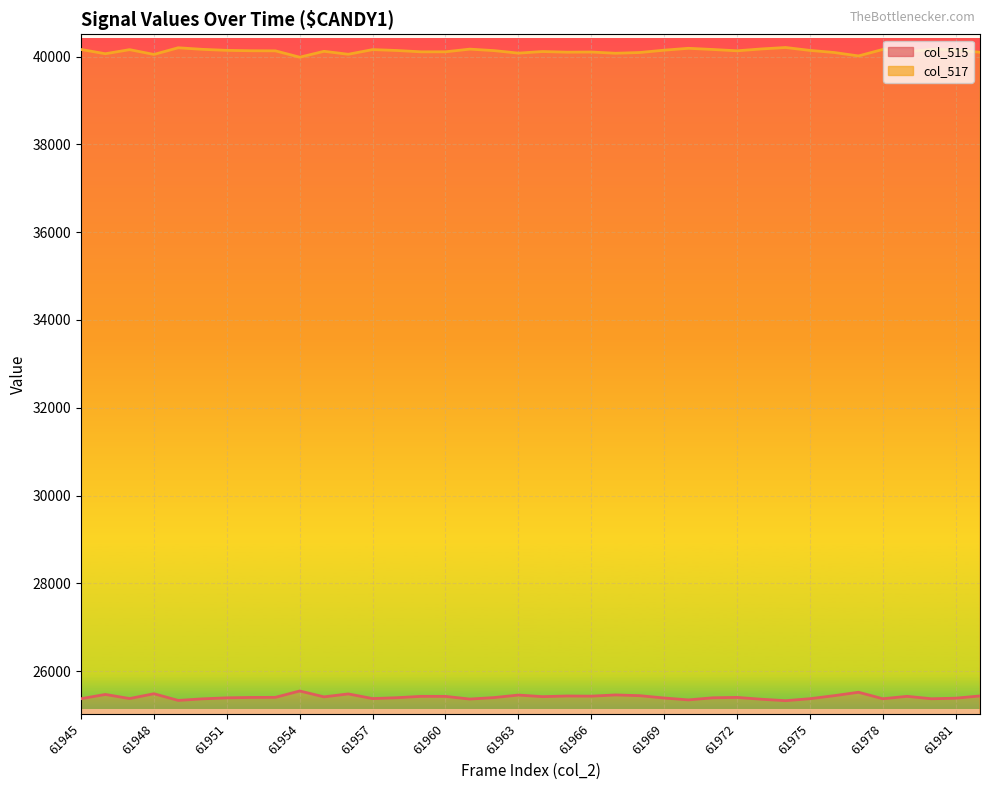

True or false: col_515 line has a value of 25374 at 35.

True